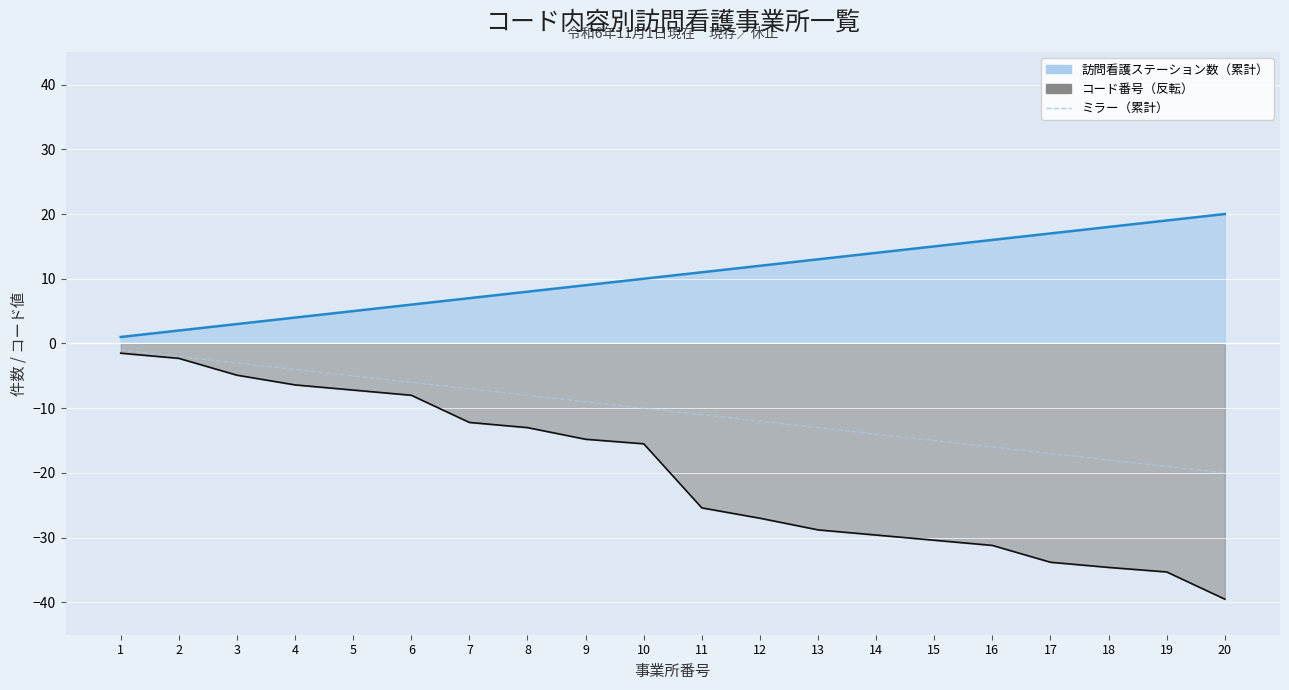

What is the difference between the maximum and minimum values in the コード番号（反転） series?

38.0